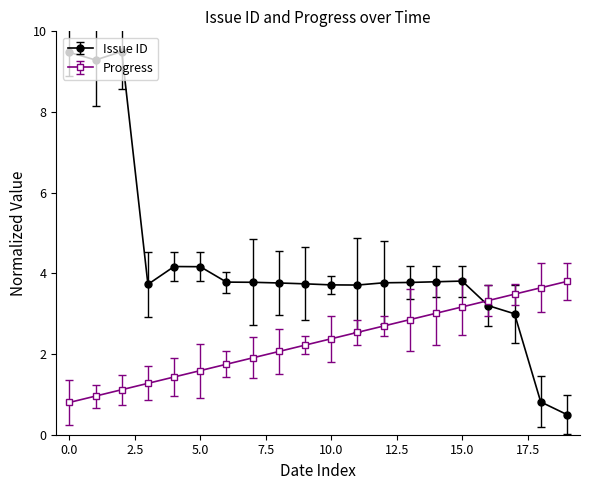

How many series are shown in this chart?

2